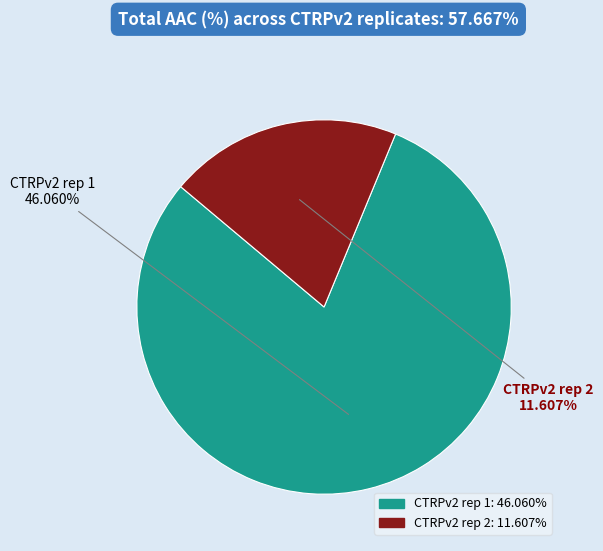

Which slice represents more than half of the pie?

CTRPv2 rep 1